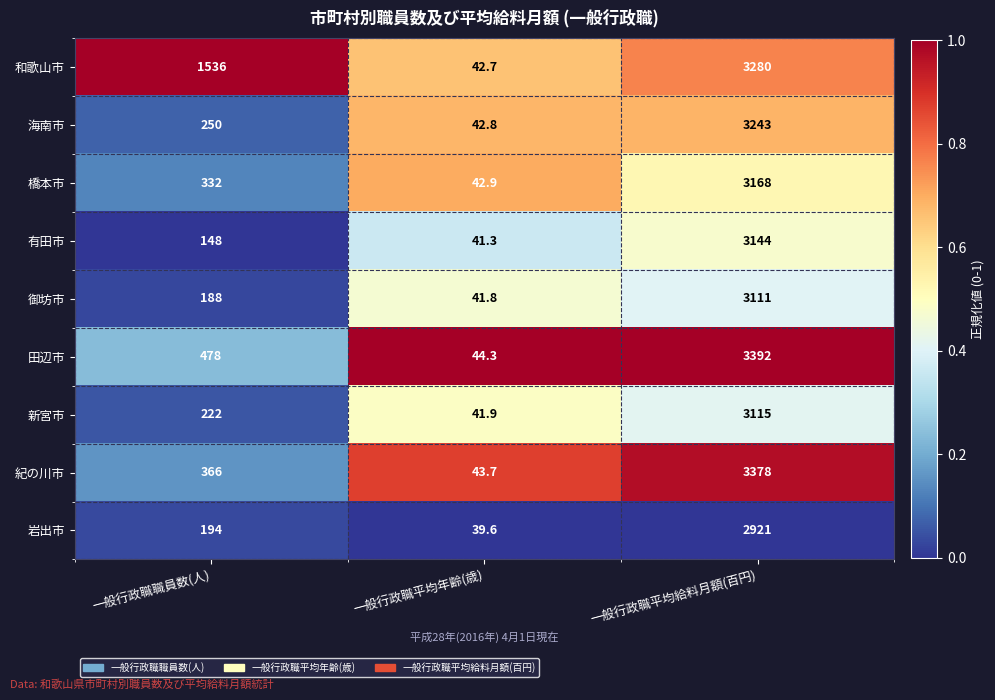

Reading left to right, list all the values displayed in this chart.

和歌山市: 1536.0	42.7	3280.0
海南市: 250.0	42.8	3243.0
橋本市: 332.0	42.9	3168.0
有田市: 148.0	41.3	3144.0
御坊市: 188.0	41.8	3111.0
田辺市: 478.0	44.3	3392.0
新宮市: 222.0	41.9	3115.0
紀の川市: 366.0	43.7	3378.0
岩出市: 194.0	39.6	2921.0